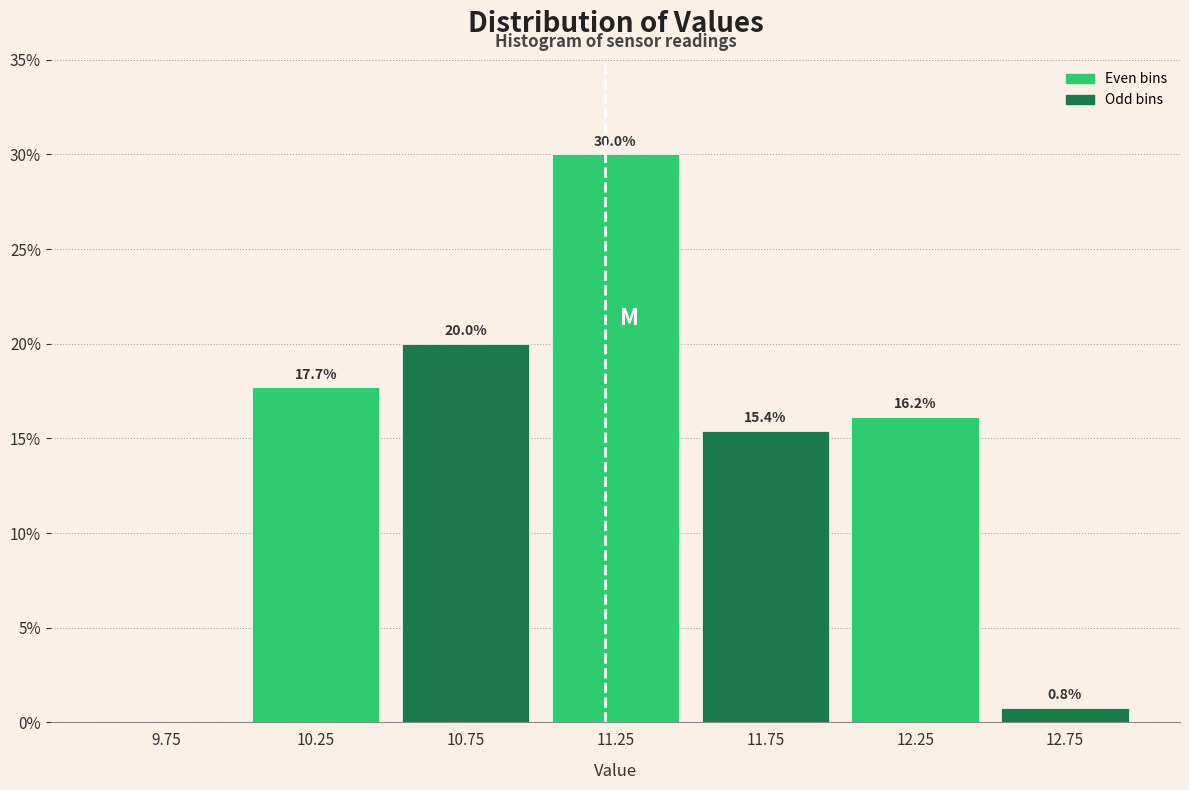

Over which range of the x-axis is the bar tallest?

11.0 to 11.5